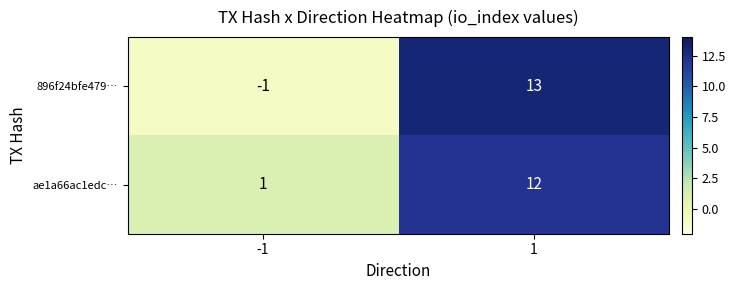

What is the smallest value displayed?

-1